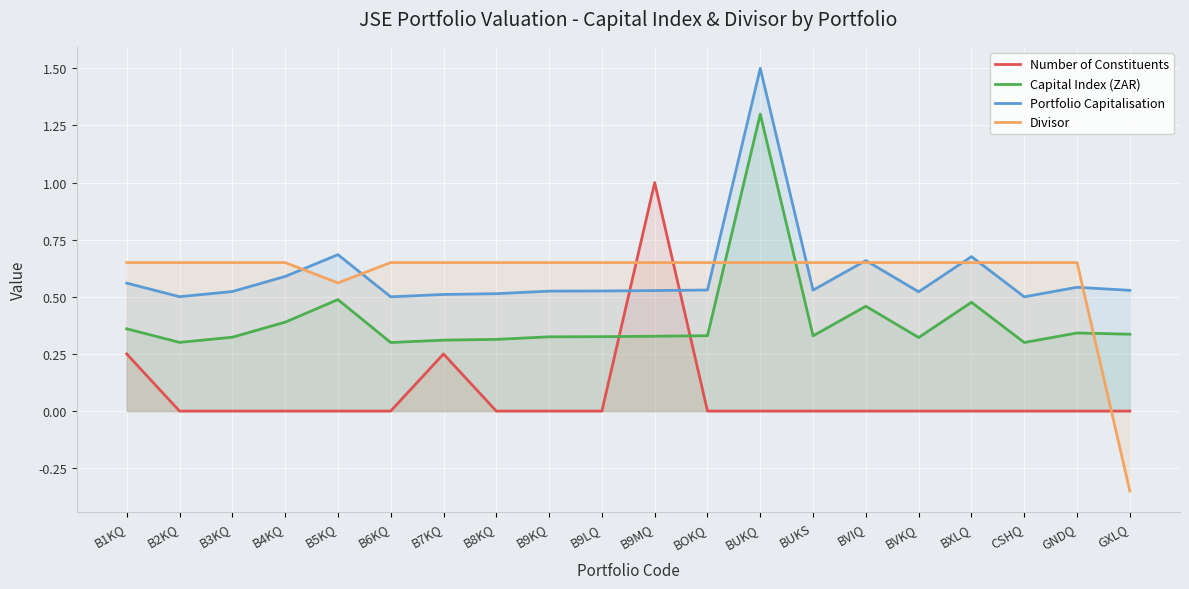

Rank the categories by Divisor value from highest to lowest.

B1KQ, B2KQ, B3KQ, B4KQ, B6KQ, B7KQ, B8KQ, B9KQ, B9LQ, B9MQ, BOKQ, BUKQ, BUKS, BVIQ, BVKQ, BXLQ, CSHQ, GNDQ, B5KQ, GXLQ